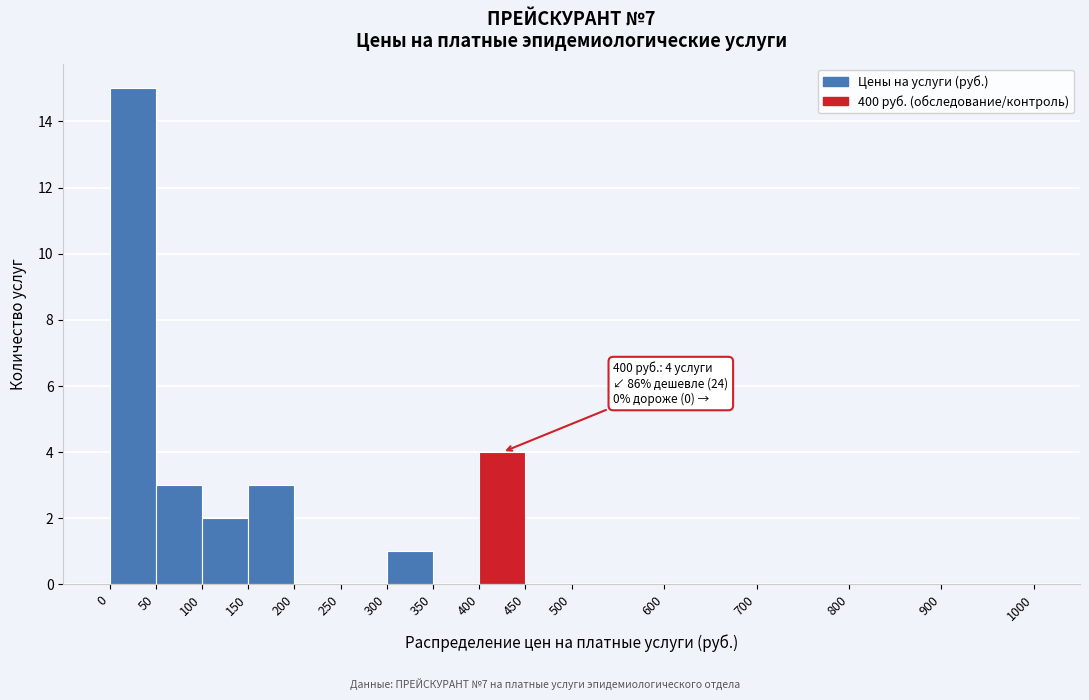

Over which range of the x-axis is the bar tallest?

0 to 50